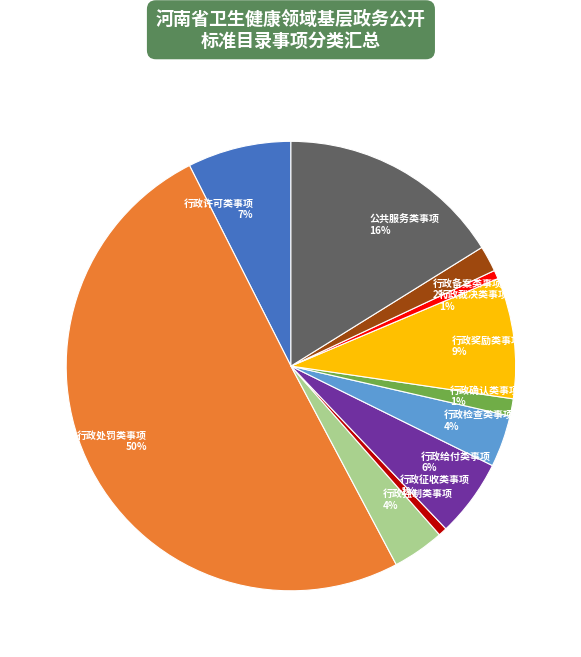

Do 行政裁决类事项 and 行政确认类事项 together represent more than half of the pie?

No